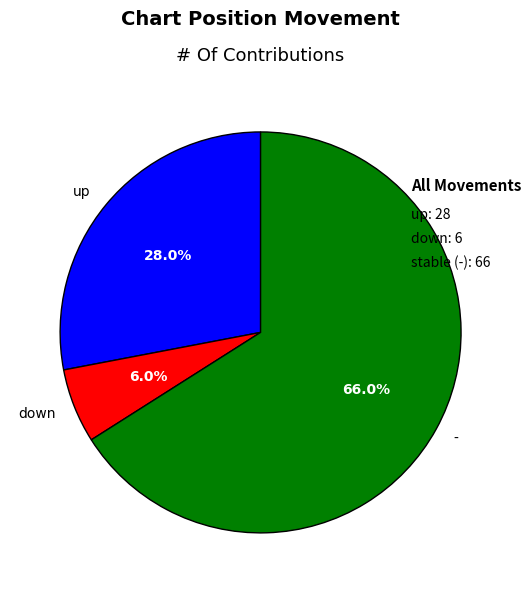

What percentage is NOT represented by down?

94.0%